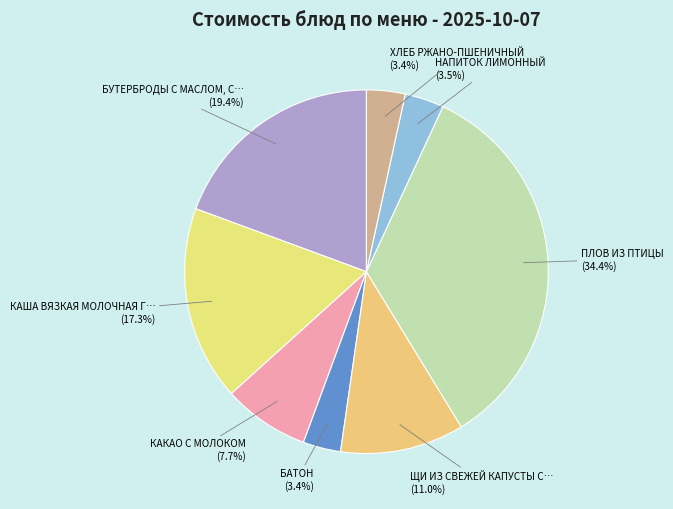

Count the number of slices in the pie.

8